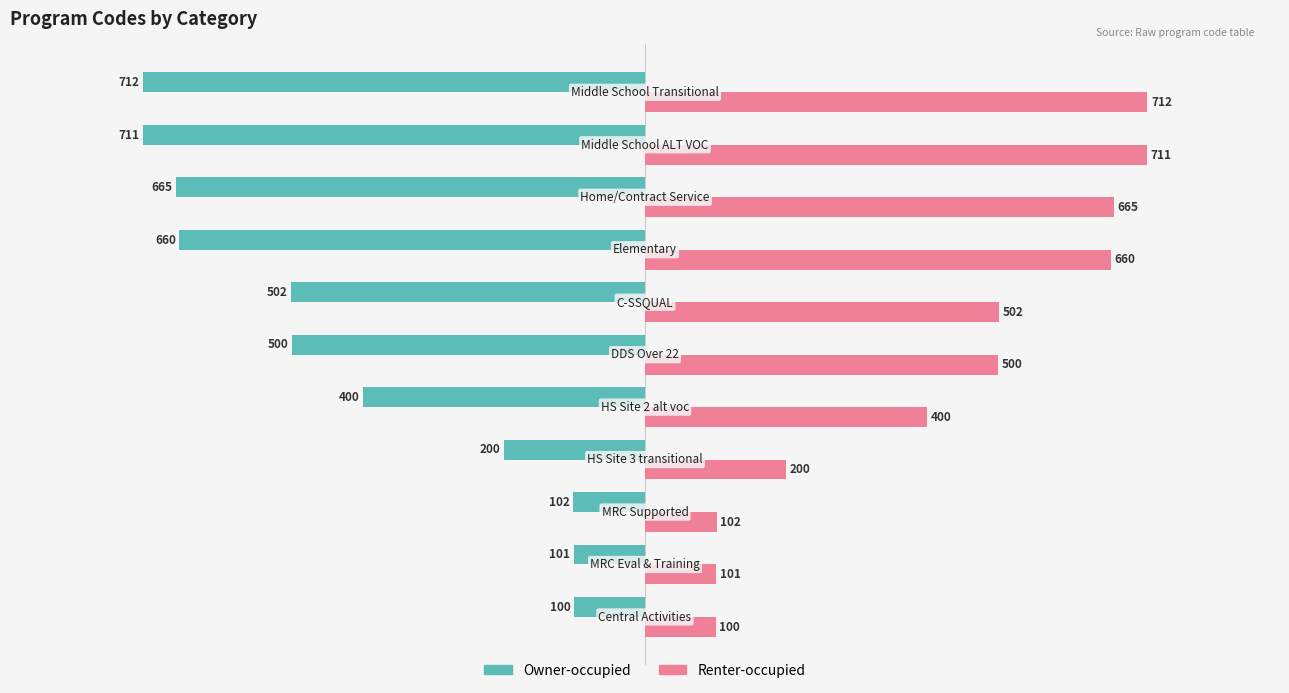

At how many categories does at least one series exceed 416?

6